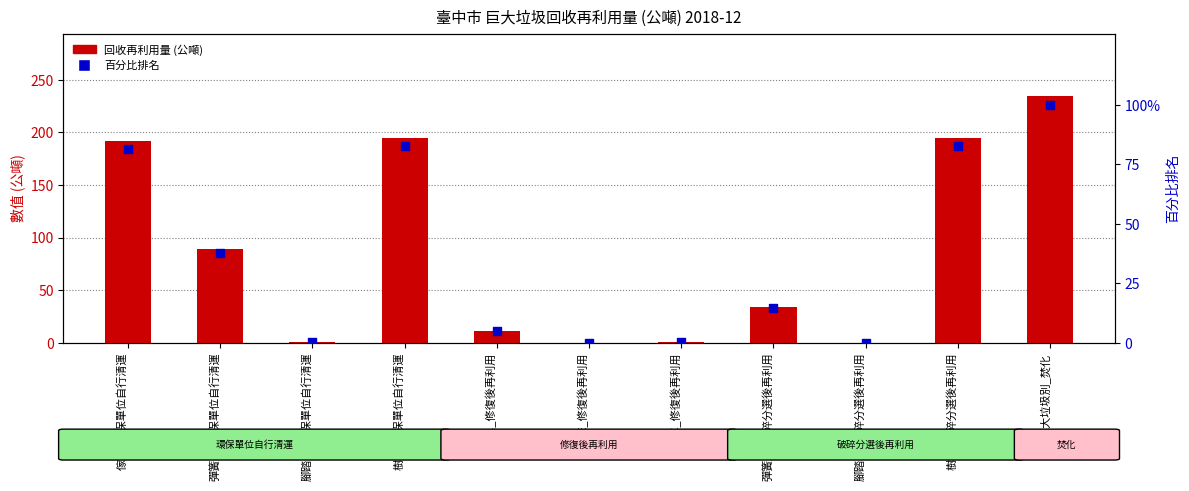

Which series contains the lowest Y value?

回收再利用量 (公噸)